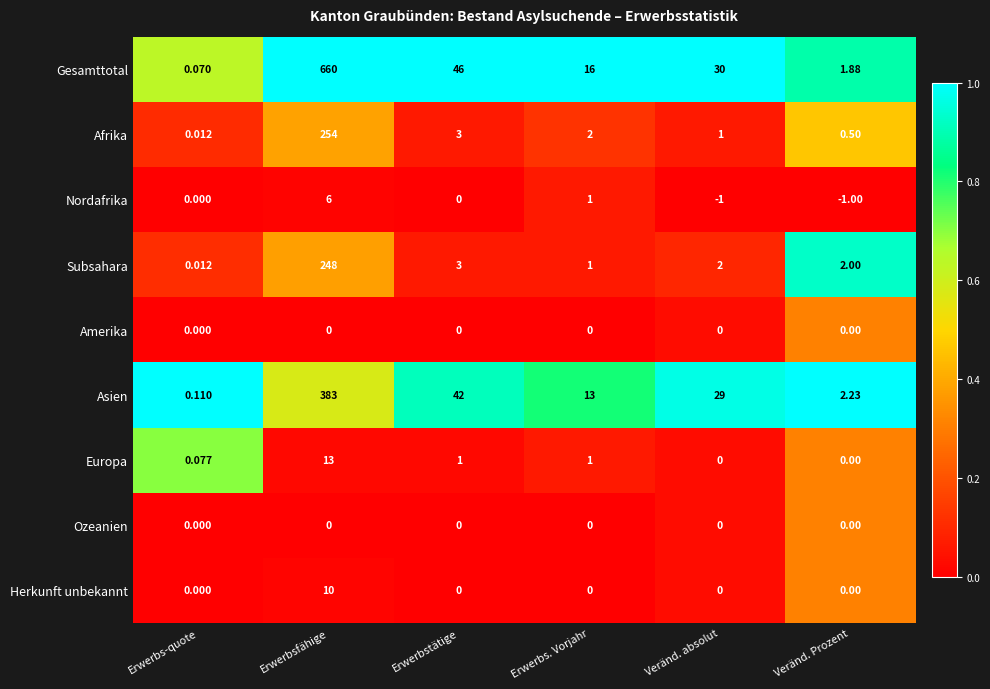

Rank the categories by Gesamttotal value from lowest to highest.

Erwerbs-quote, Veränd. Prozent, Erwerbs. Vorjahr, Veränd. absolut, Erwerbstätige, Erwerbsfähige